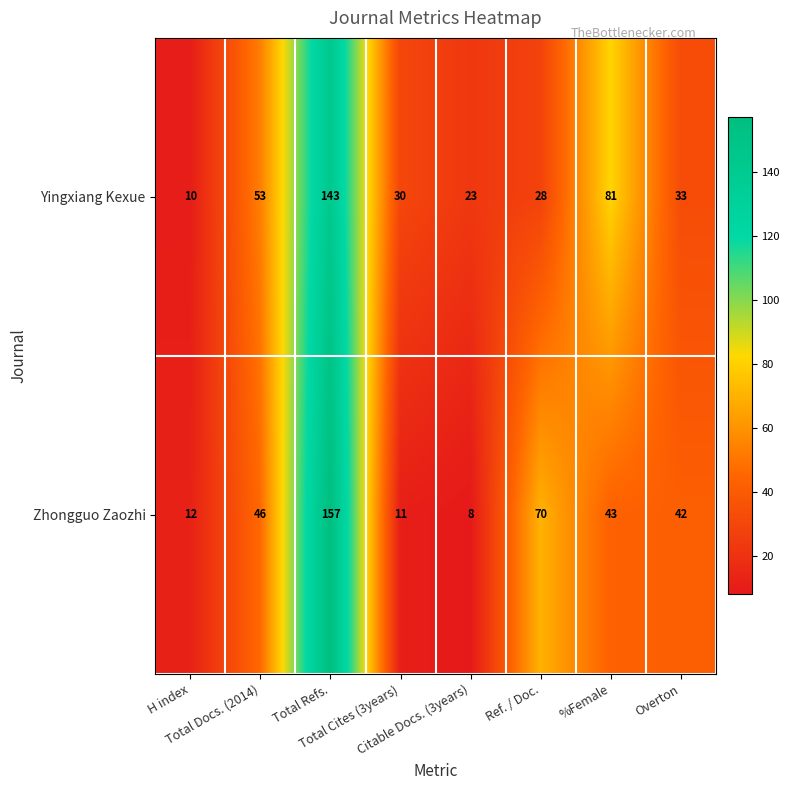

What is the difference between the second highest and second lowest values in the Yingxiang Kexue series?

58